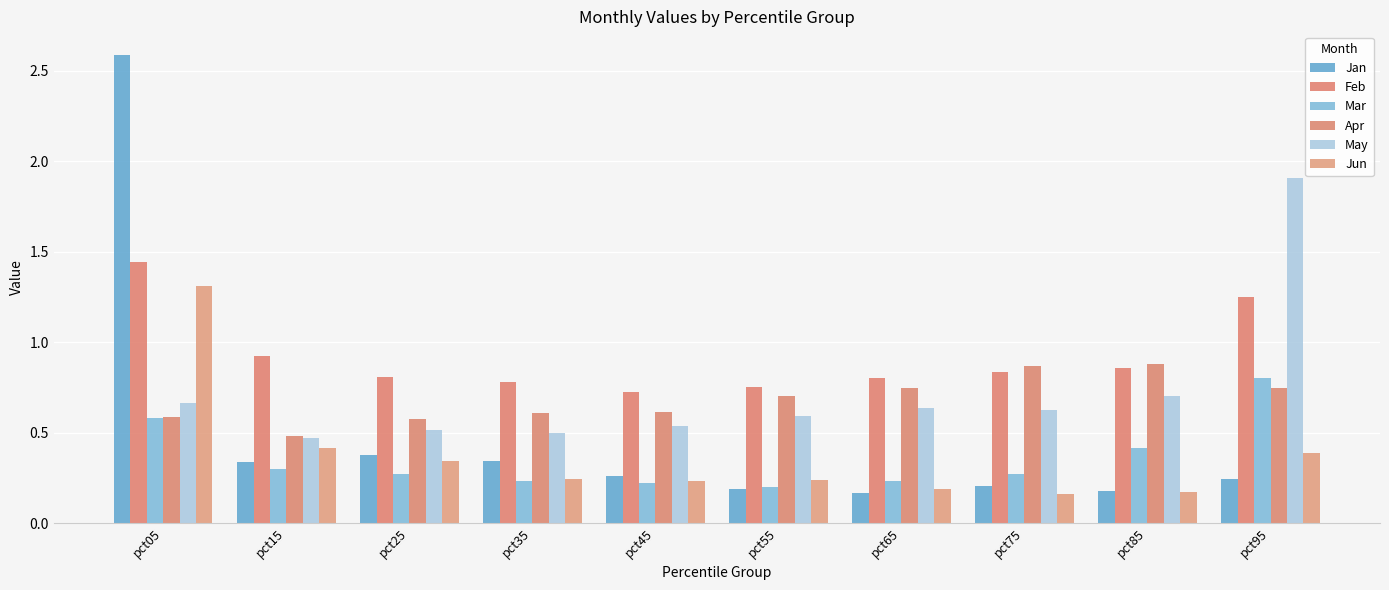

The value of Apr at pct05 is 0.4. True or false?

False